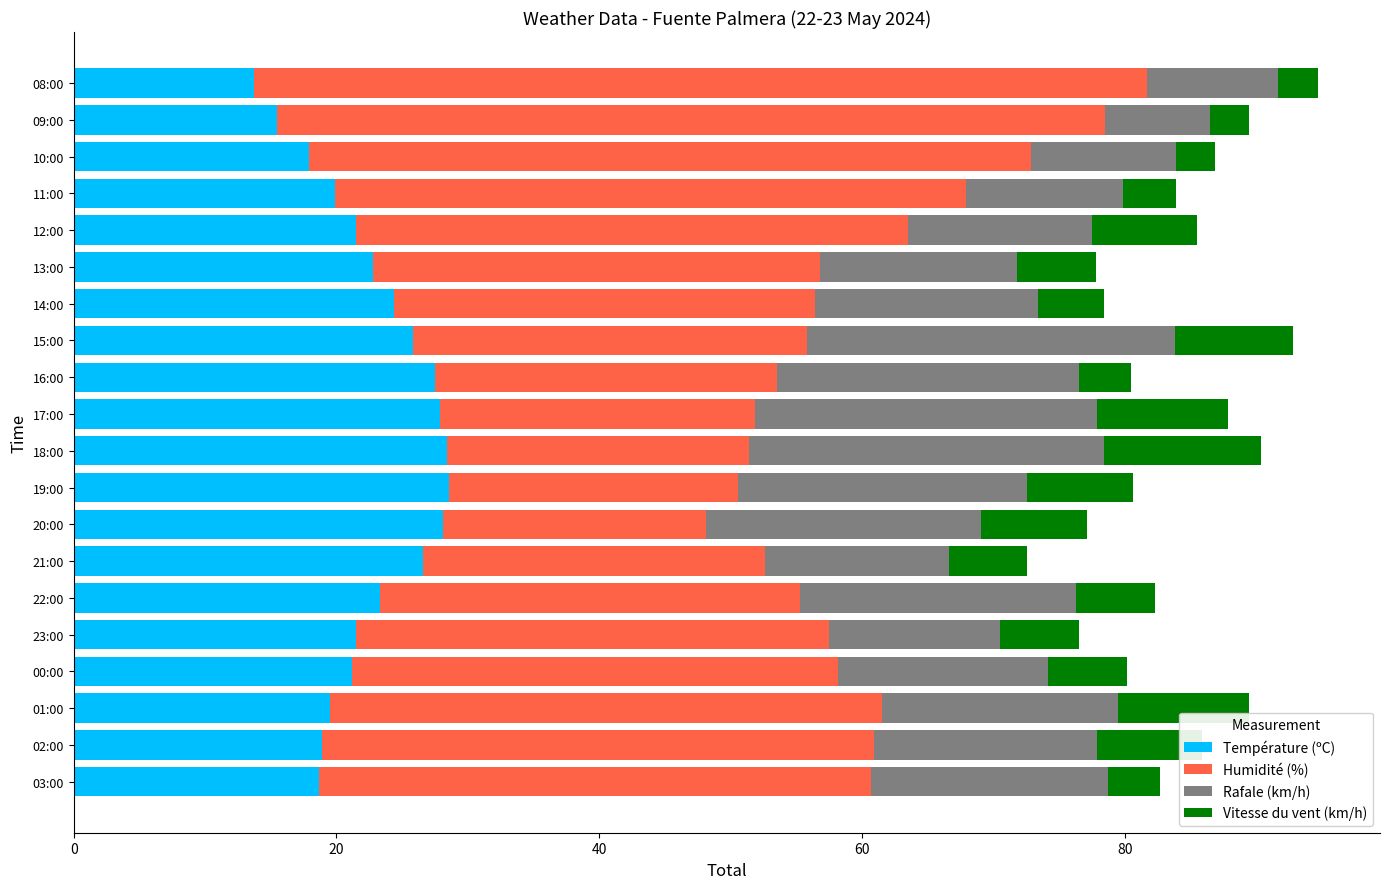

What is the total value across all series at 22:00?

82.3